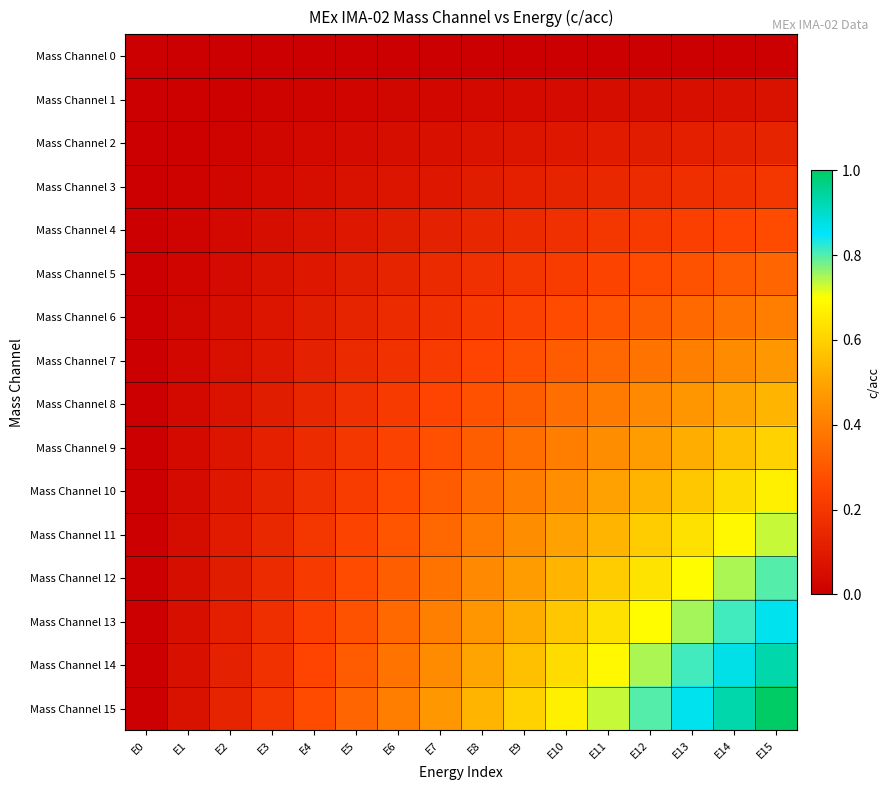

At E2, list the series in order from largest to smallest.

Mass Channel 15, Mass Channel 14, Mass Channel 13, Mass Channel 12, Mass Channel 11, Mass Channel 10, Mass Channel 9, Mass Channel 8, Mass Channel 7, Mass Channel 6, Mass Channel 5, Mass Channel 4, Mass Channel 3, Mass Channel 2, Mass Channel 1, Mass Channel 0